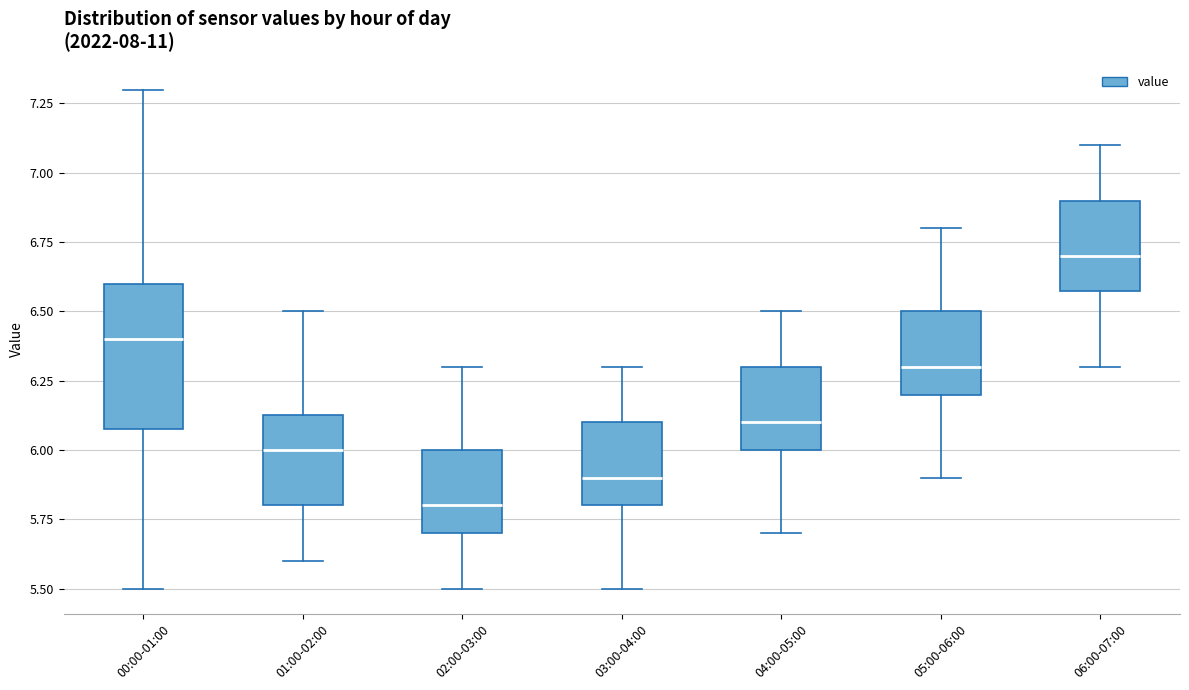

Which box's median line is the lowest?

02:00-03:00